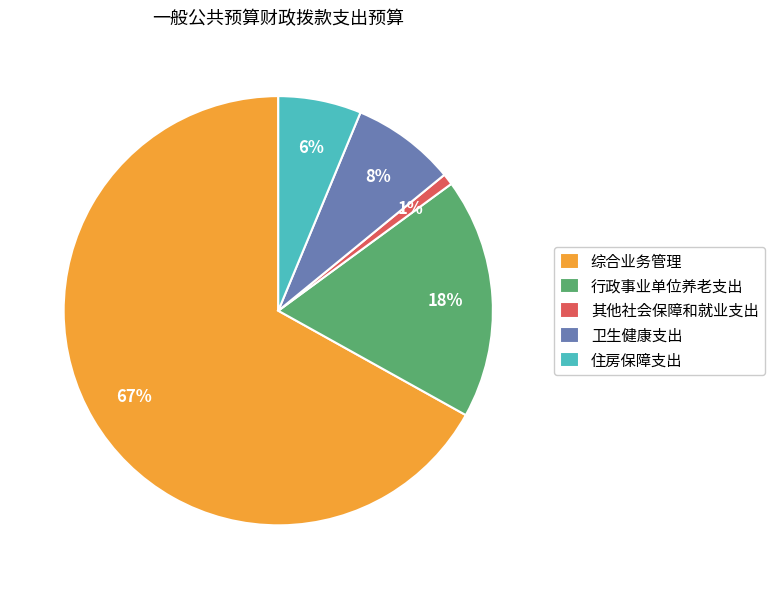

To the nearest percent, what is the average slice percentage?

20%